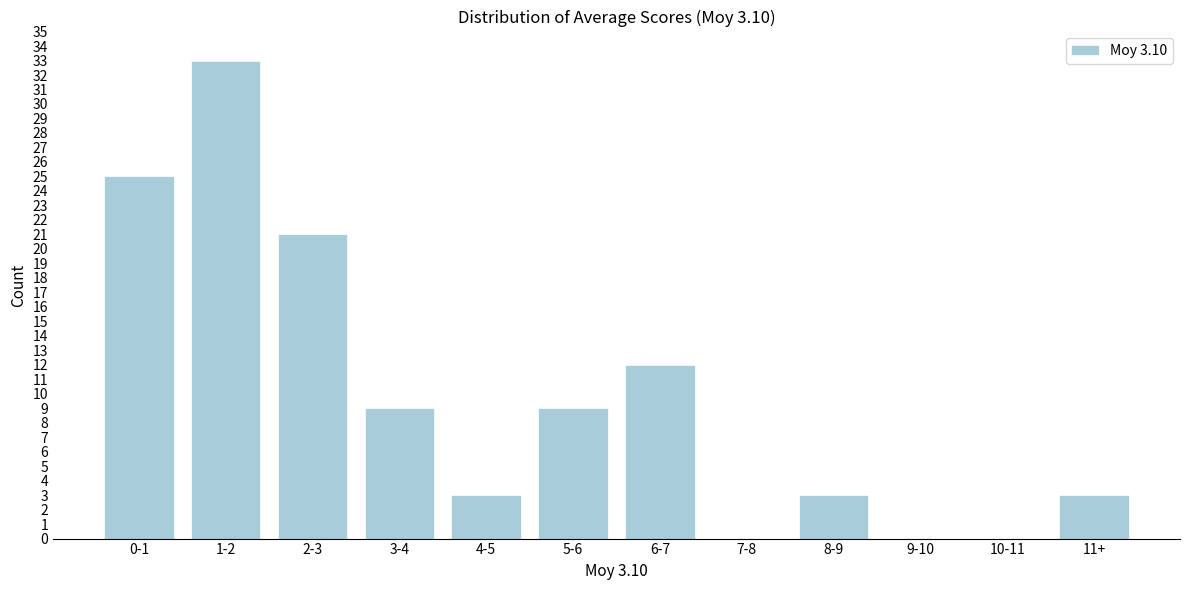

Reading left to right, transcribe all the data shown in this chart.

0-1=25	1-2=33	2-3=21	3-4=9	4-5=3	5-6=9	6-7=12	7-8=0	8-9=3	9-10=0	10-11=0	11+=3